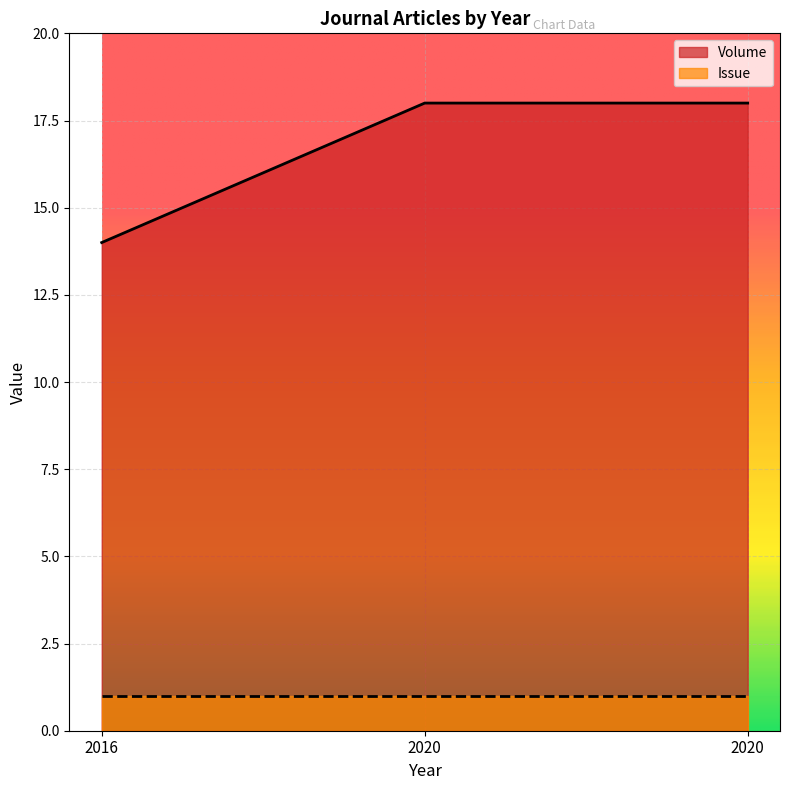

Reading right to left, extract all data points from this chart.

18	18	14